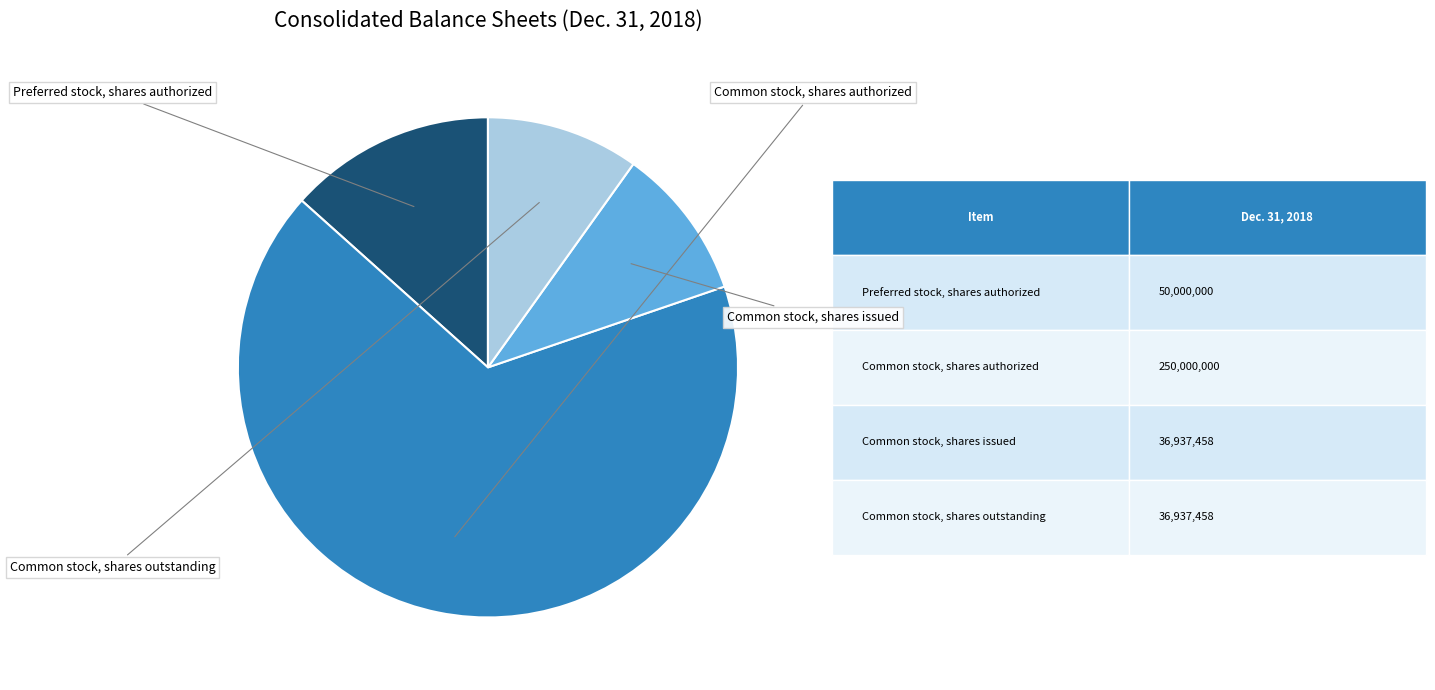

What is the ratio of the value at Common stock, shares outstanding to the value at Common stock, shares authorized?

0.1